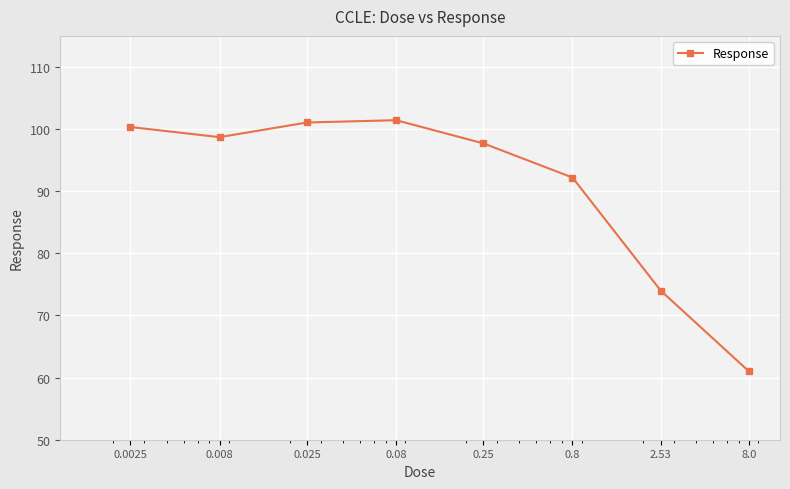

How many data points does each series have?

8